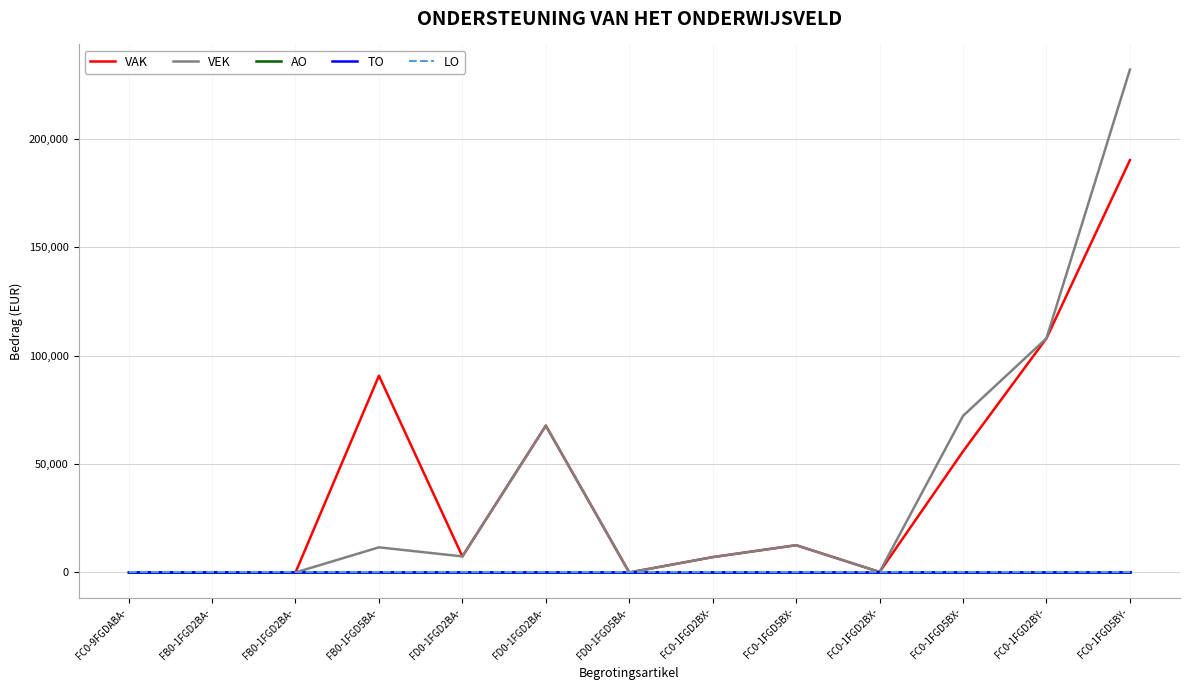

Does the chart have visible grid lines?

Yes